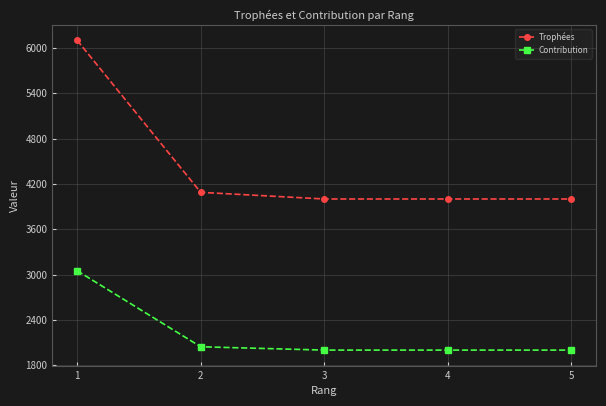

What is the sum of all Contribution values?

11095